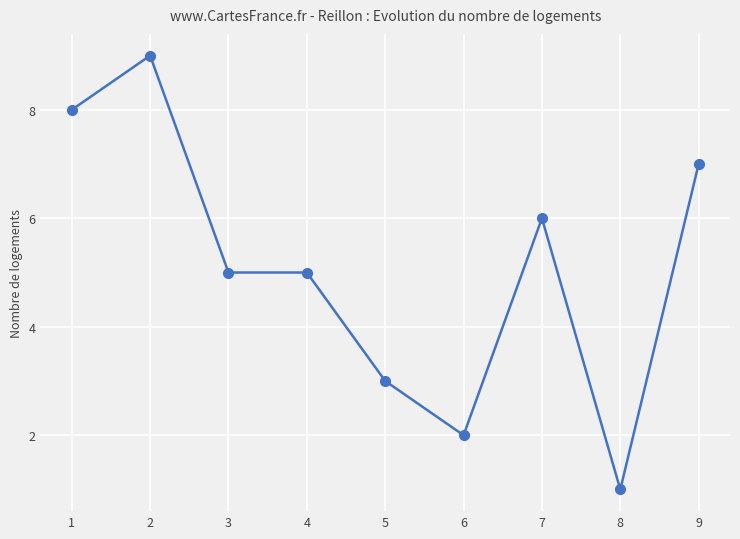

The value at 1 is 11. True or false?

False